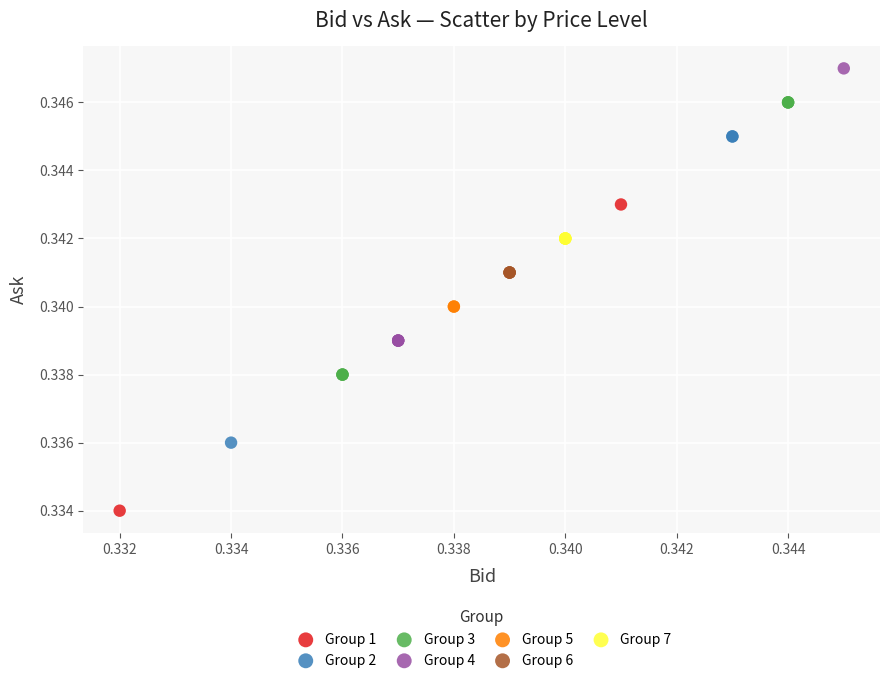

What are all the series names shown in the legend?

Group 1, Group 2, Group 3, Group 4, Group 5, Group 6, Group 7